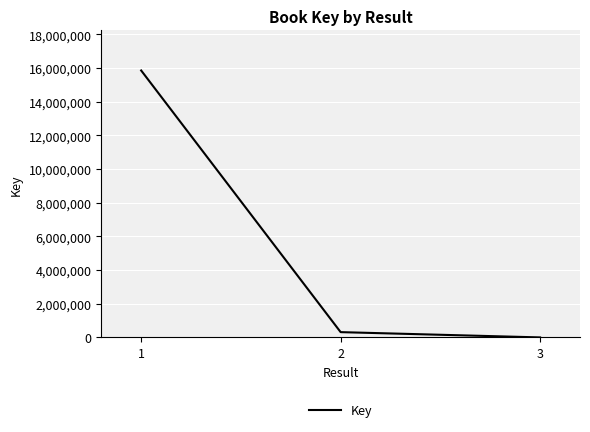

How many categories are shown in the chart?

3